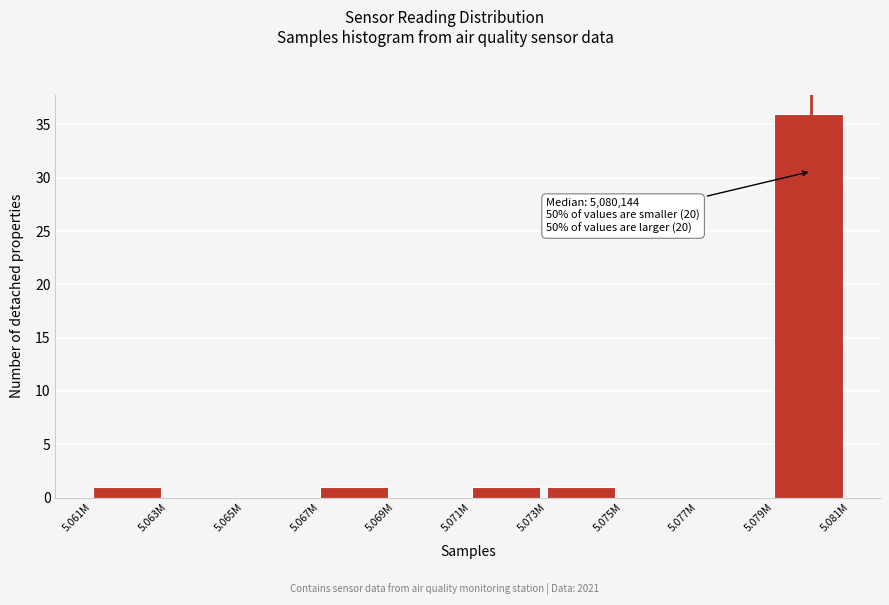

Reading left to right, extract all data points from this chart.

5.061M=1	5.063M=0	5.065M=0	5.067M=1	5.069M=0	5.071M=1	5.073M=1	5.075M=0	5.077M=0	5.079M=36